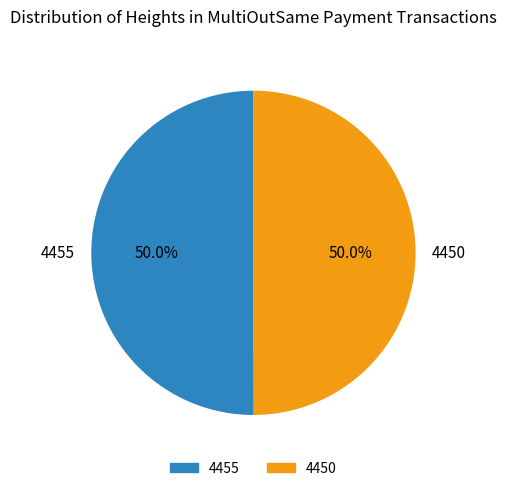

Do 4455 and 4450 together represent more than half of the pie?

Yes